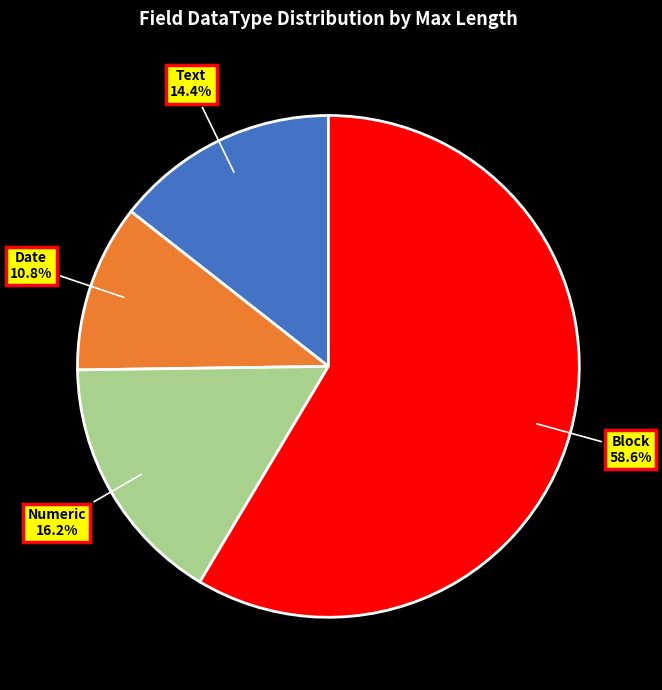

Which category accounts for the majority?

Block